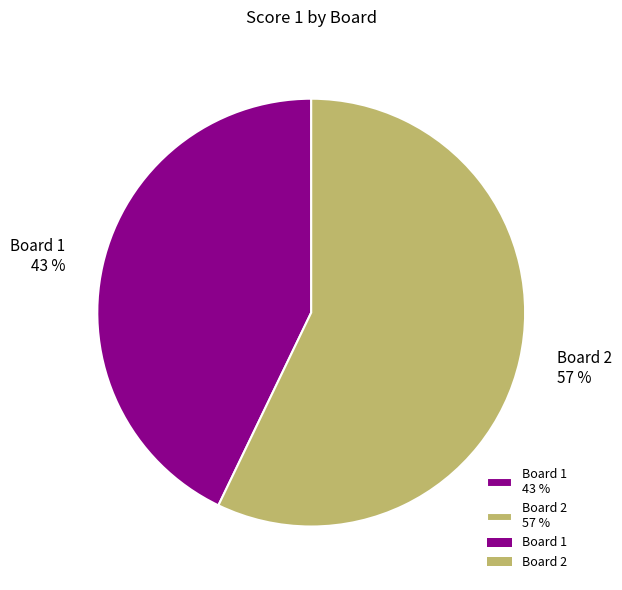

Does Board 1 account for over 50% of the chart?

No